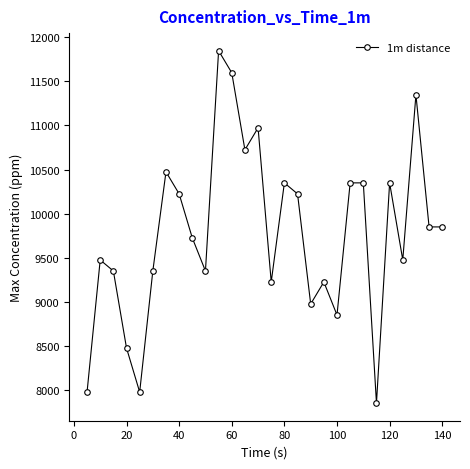

What is the value of the 14th point from the left?

10972.5